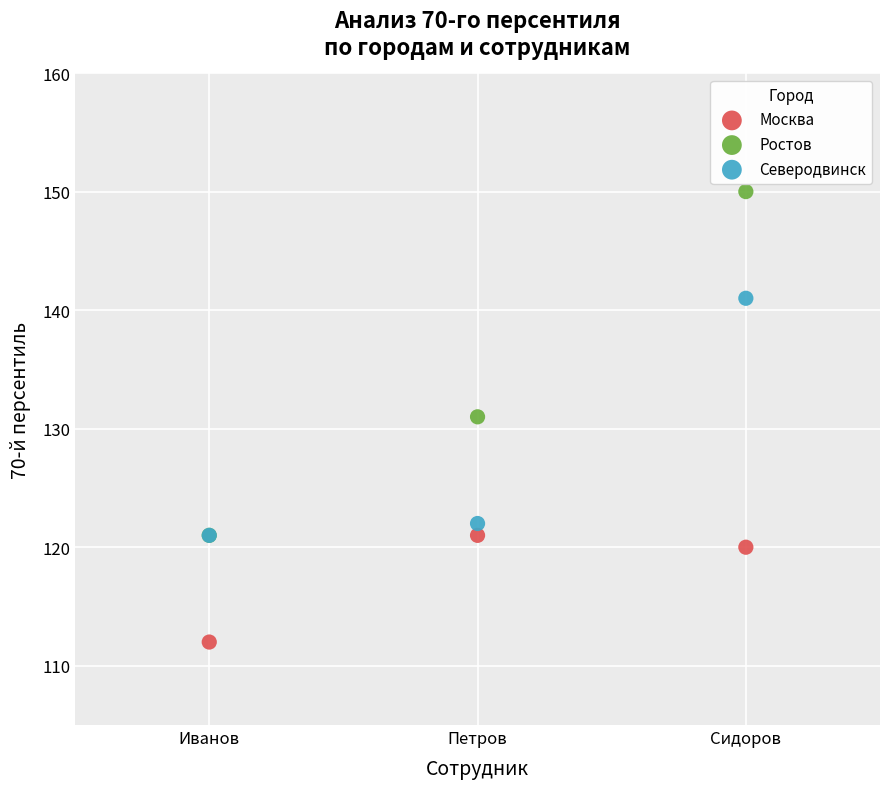

Which series reaches the maximum Y coordinate?

Ростов